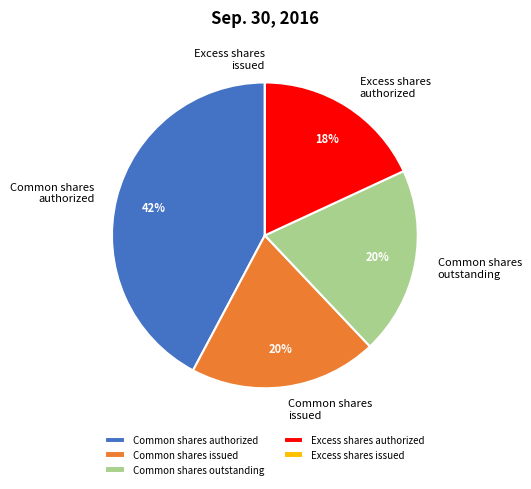

Does any single category account for the majority?

No